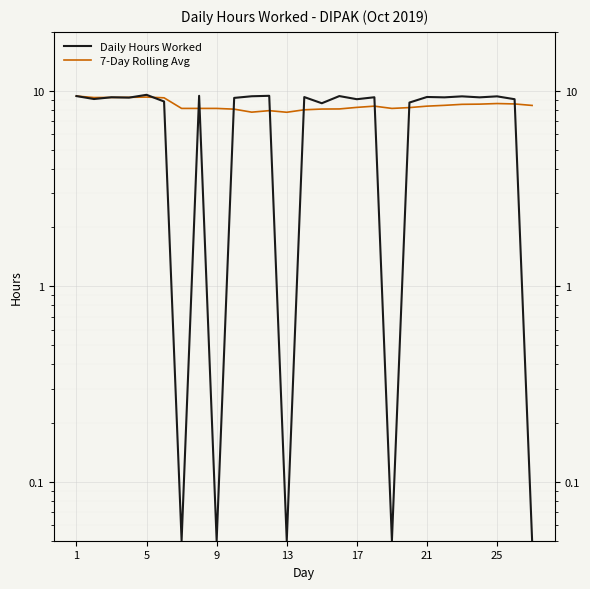

What is the value of the Daily Hours Worked point at the 27th from the left?

0.1